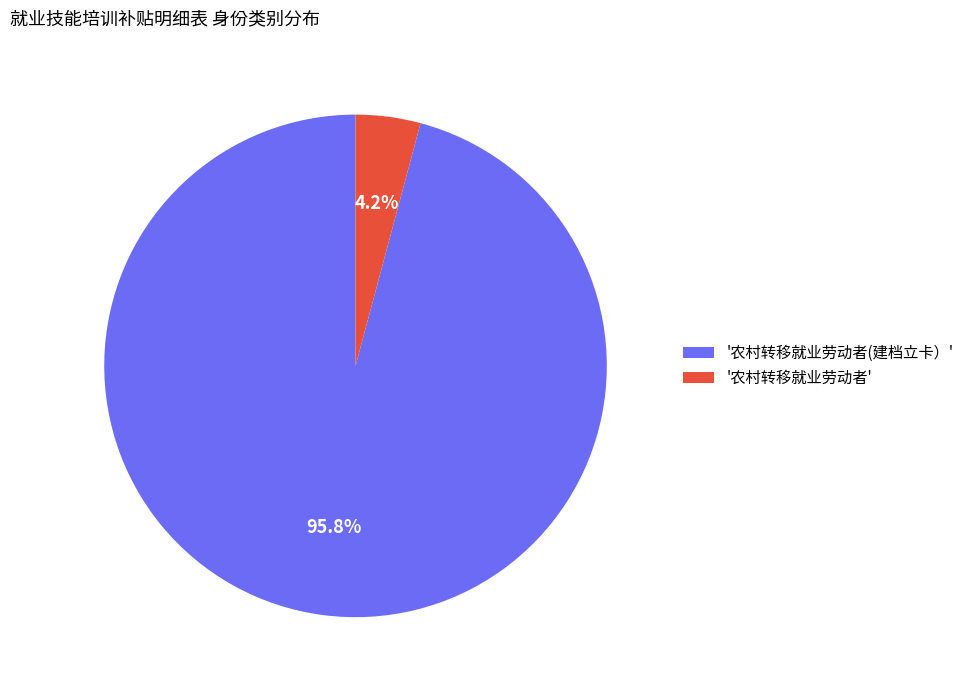

Which slice is the smallest?

'农村转移就业劳动者'